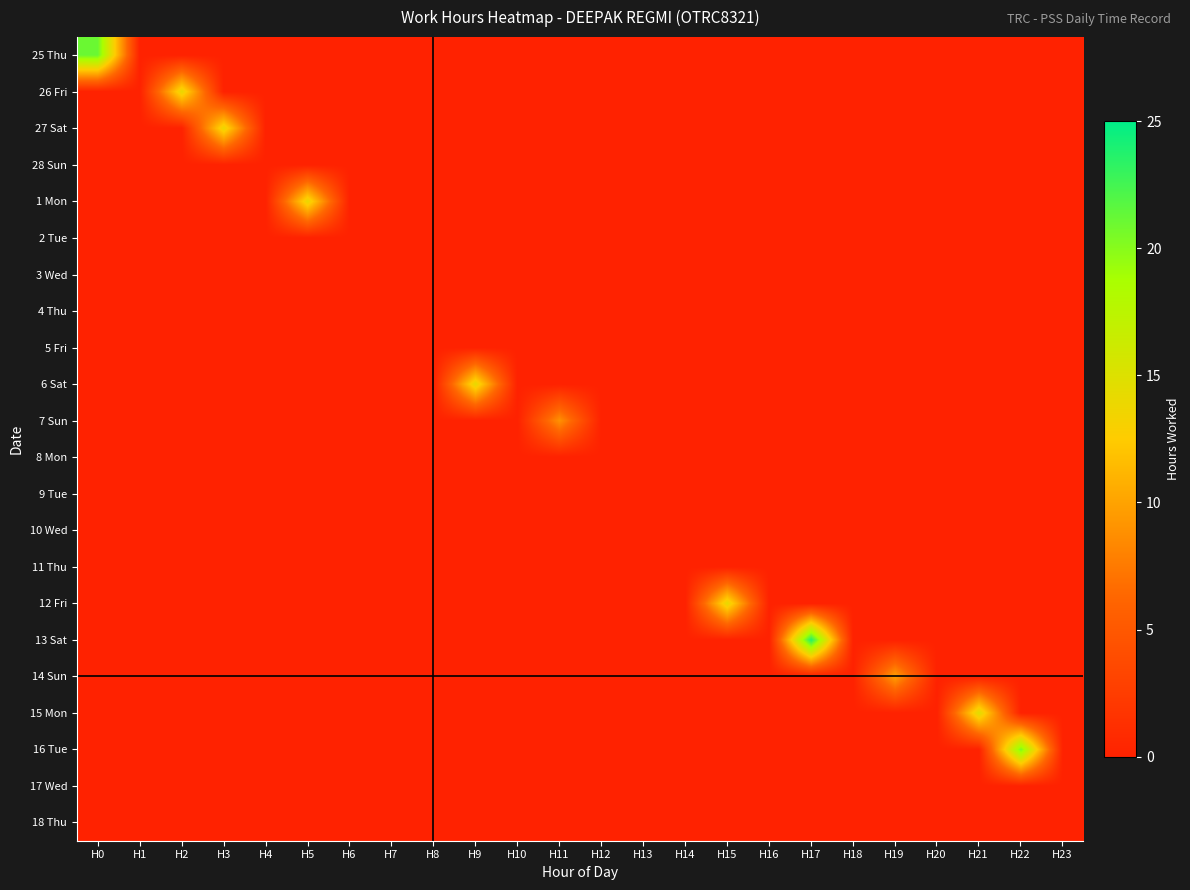

At H13, list the series in order from smallest to largest.

25 Thu, 26 Fri, 27 Sat, 28 Sun, 1 Mon, 2 Tue, 3 Wed, 4 Thu, 5 Fri, 6 Sat, 7 Sun, 8 Mon, 9 Tue, 10 Wed, 11 Thu, 12 Fri, 13 Sat, 14 Sun, 15 Mon, 16 Tue, 17 Wed, 18 Thu